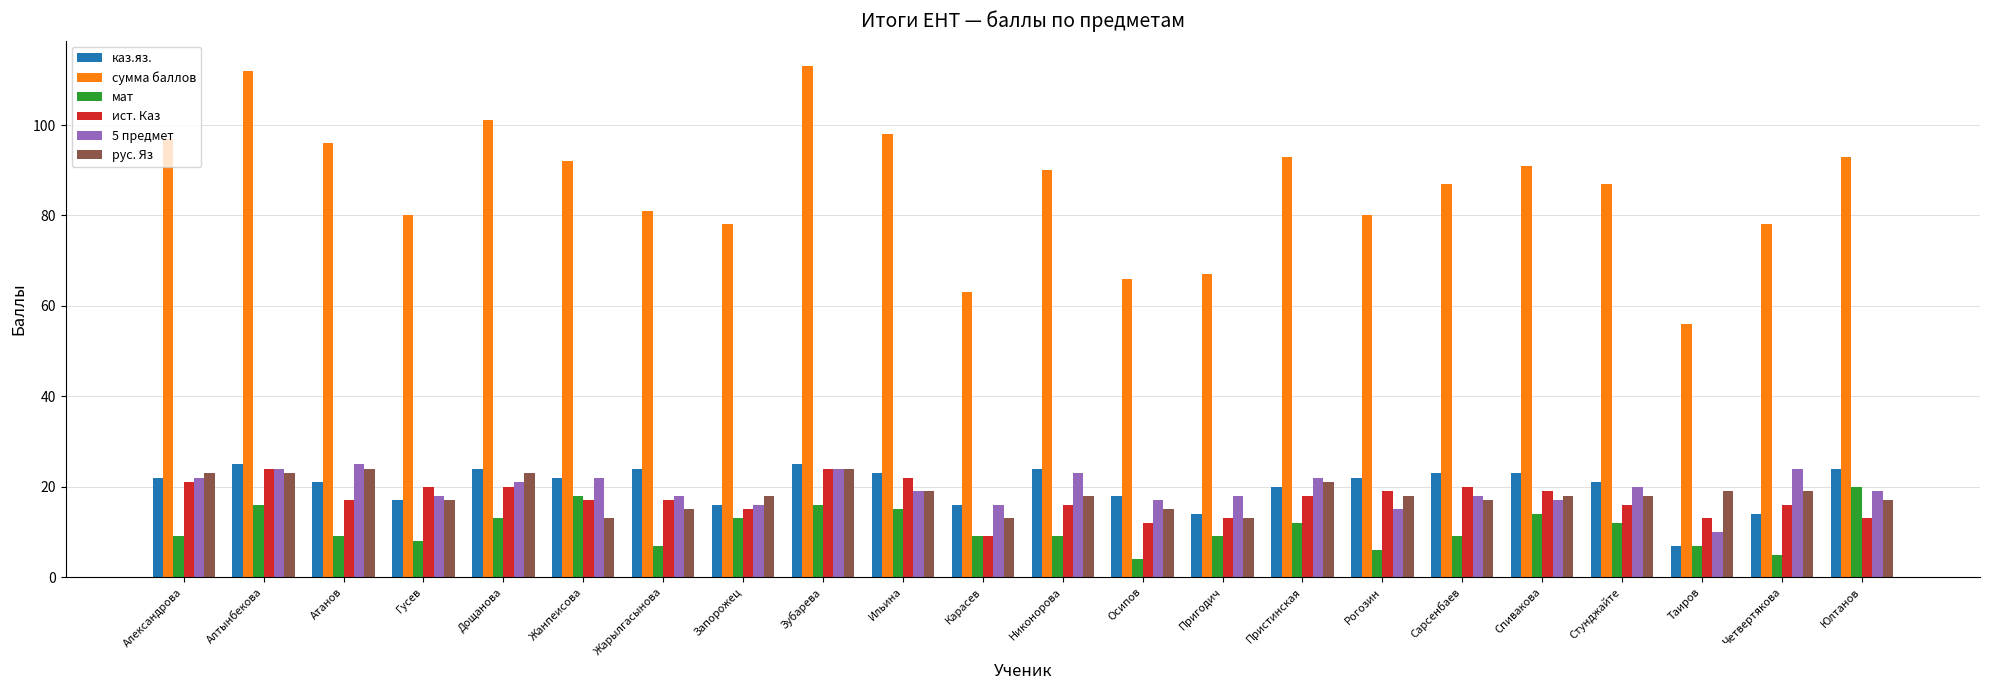

What are all the series names shown in the legend?

каз.яз., сумма баллов, мат, ист. Каз, 5 предмет, рус. Яз